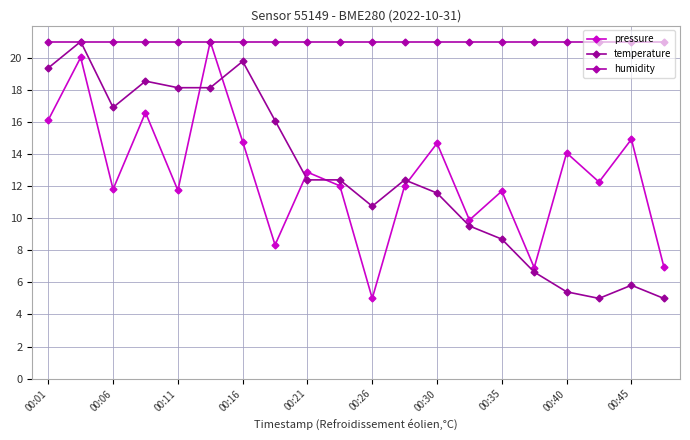

Reading left to right, list all the values displayed in this chart.

pressure: 16.1	20.0	11.8	16.6	11.7	21.0	14.8	8.3	12.9	12.0	5.0	12.0	14.7	9.9	11.7	6.9	14.1	12.3	14.9	7.0
temperature: 19.4	21.0	16.9	18.5	18.1	18.1	19.8	16.1	12.4	12.4	10.7	12.4	11.6	9.5	8.7	6.6	5.4	5.0	5.8	5.0
humidity: 21.0	21.0	21.0	21.0	21.0	21.0	21.0	21.0	21.0	21.0	21.0	21.0	21.0	21.0	21.0	21.0	21.0	21.0	21.0	21.0